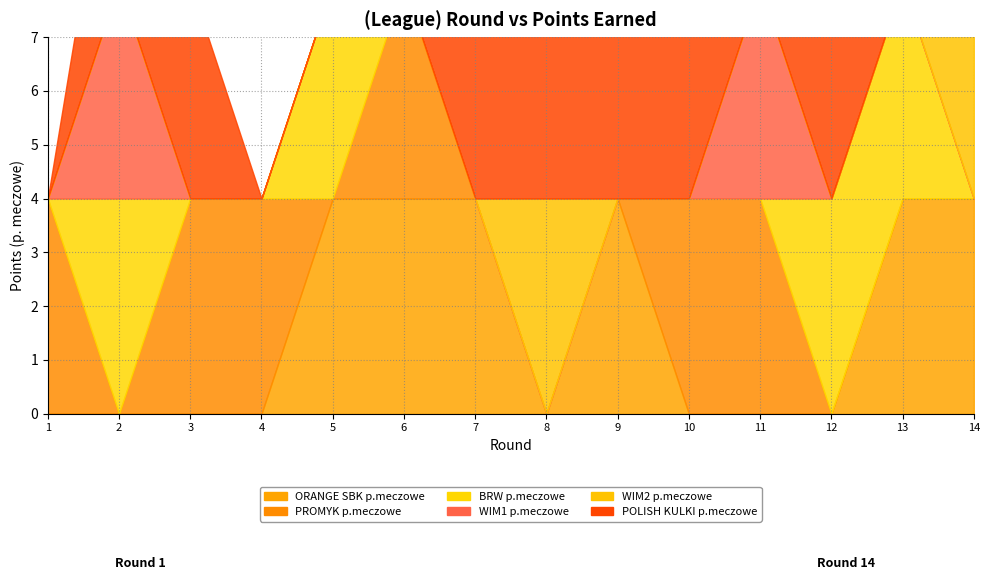

What is the maximum value for ORANGE SBK p.meczowe?

4